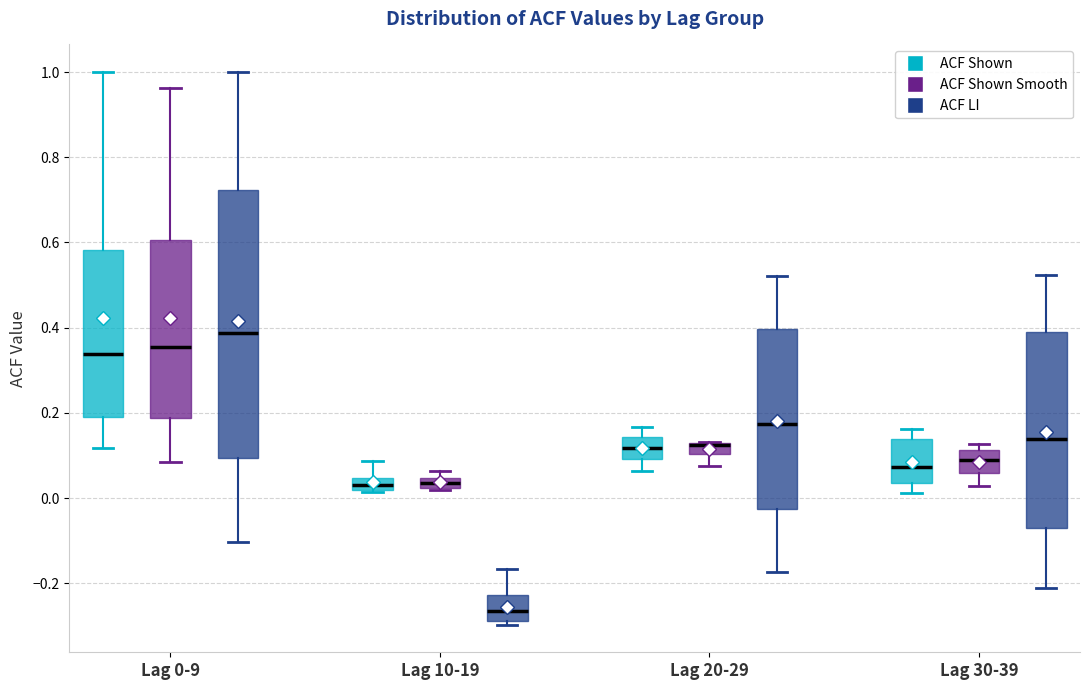

Where is the lower edge of the box for Lag 0-9 (ACF LI) on the y-axis? The values are not printed on the chart, so give them approximately, as read against the axis.

0.10